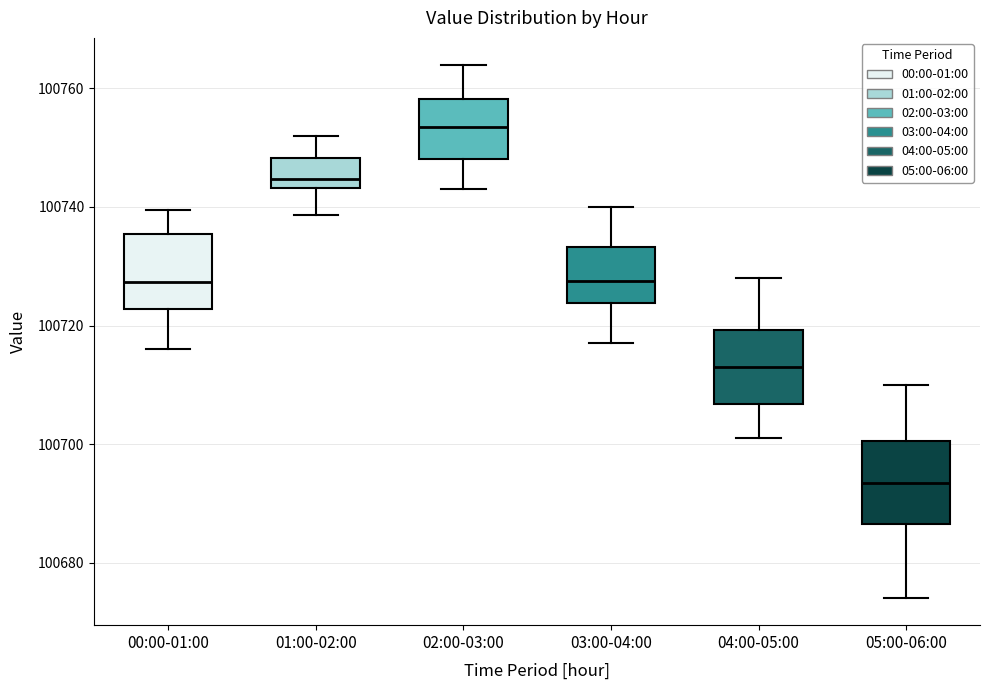

Which box has the lowest median line?

05:00-06:00